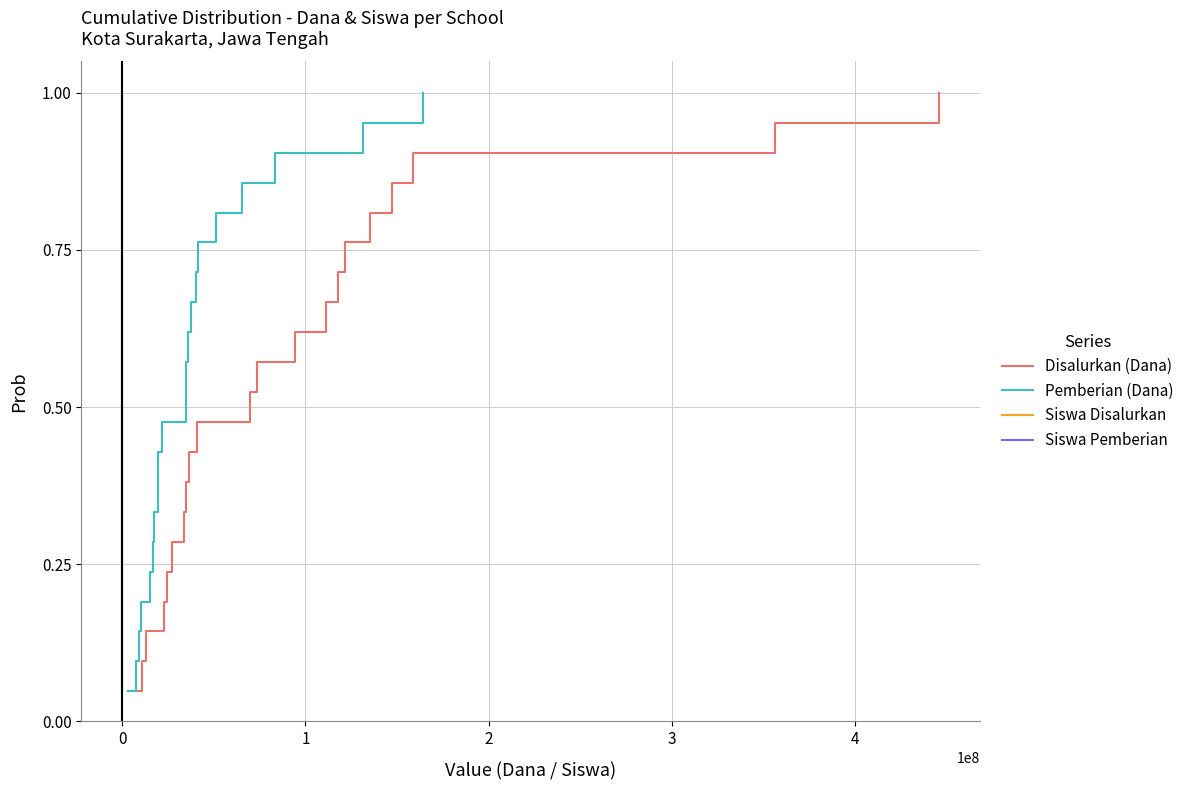

At how many categories does at least one series exceed 0?

21